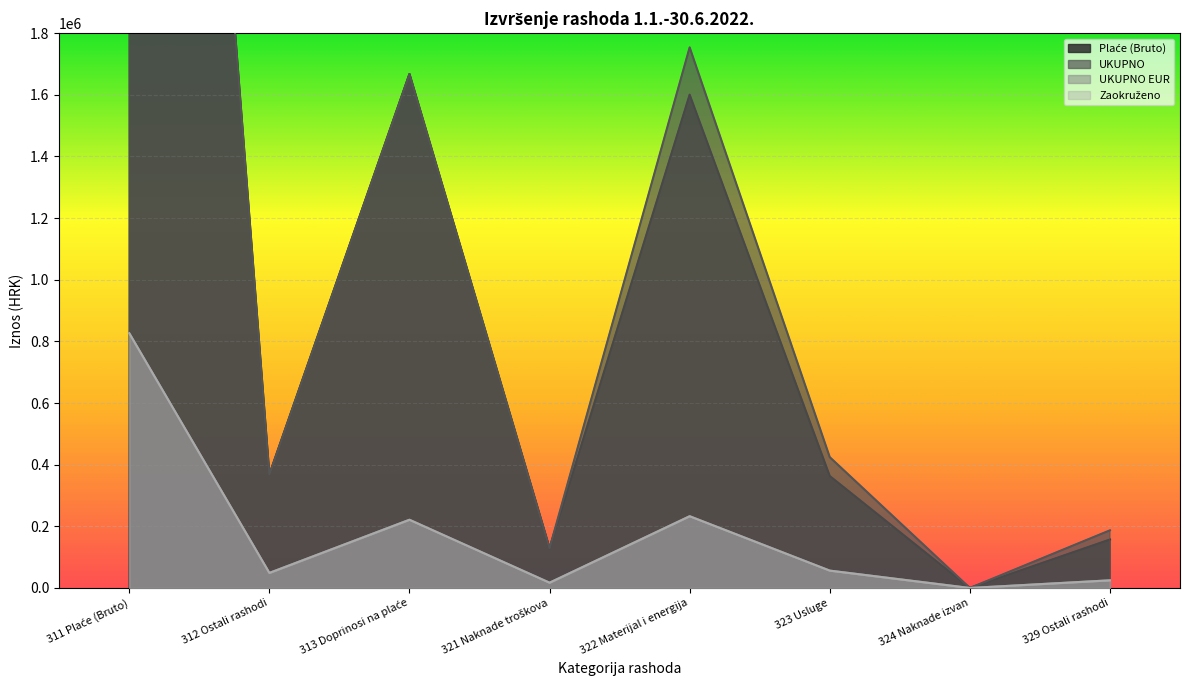

At which label does Zaokruženo first exceed 56334?

311 Plaće (Bruto)